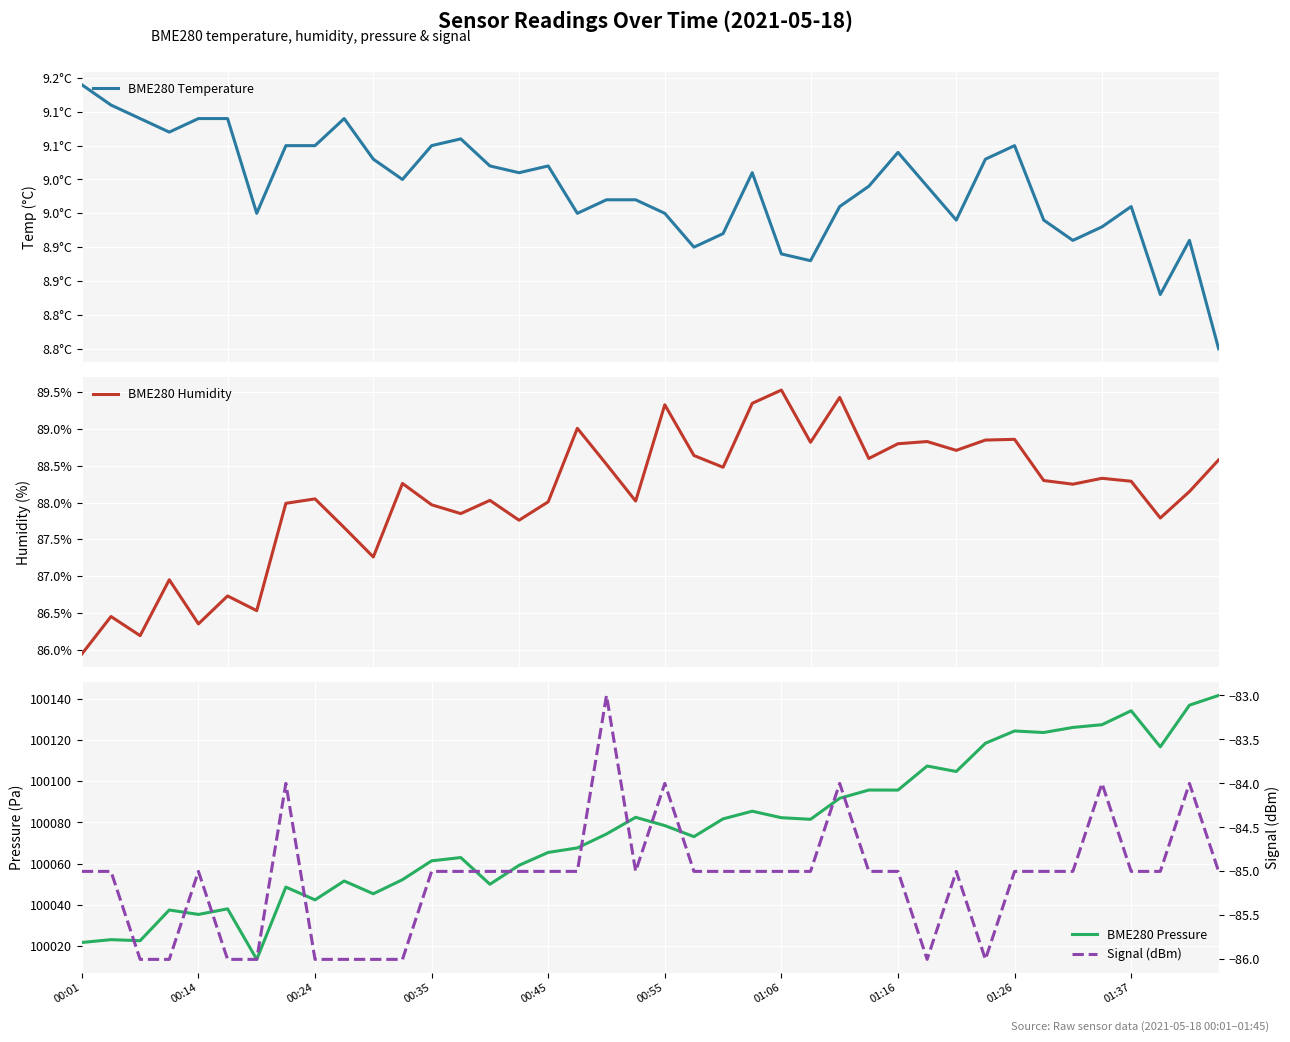

Is the value of BME280 Temperature at 29 greater than the value of BME280 Pressure at 33?

No